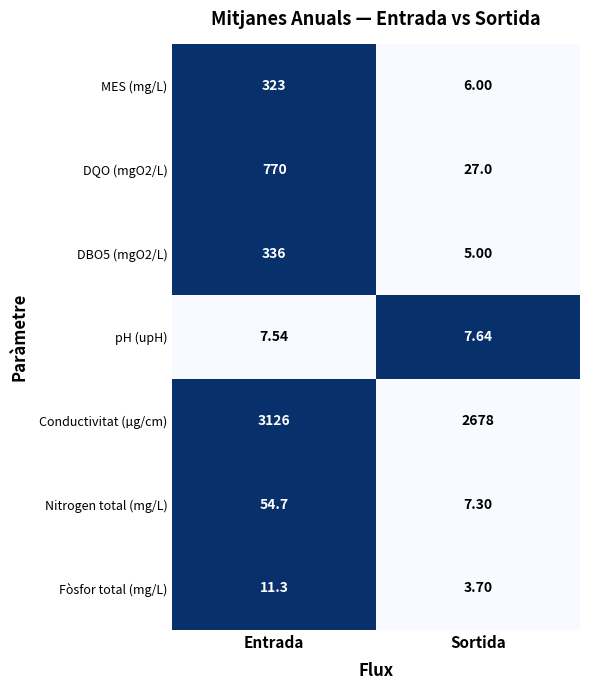

Where is Fòsfor total (mg/L) nearest to the value 7?

Sortida